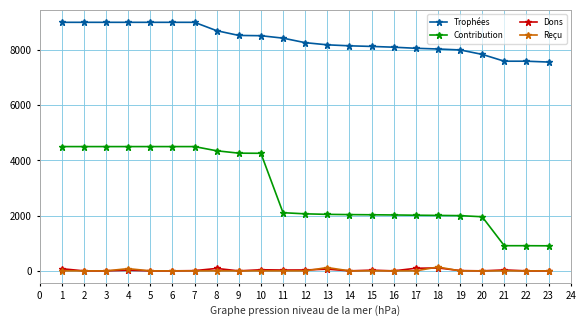

Is the value of Trophées at 13 greater than the value of Contribution at 14?

Yes